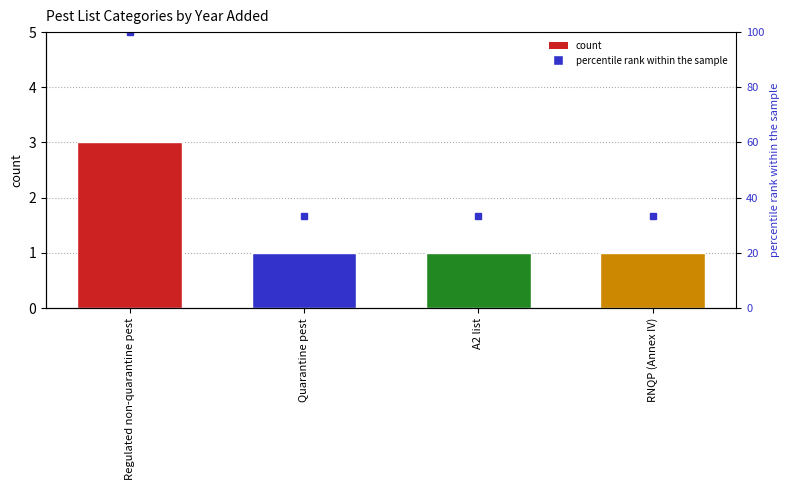

Which category has the lowest value across all series?

Quarantine pest